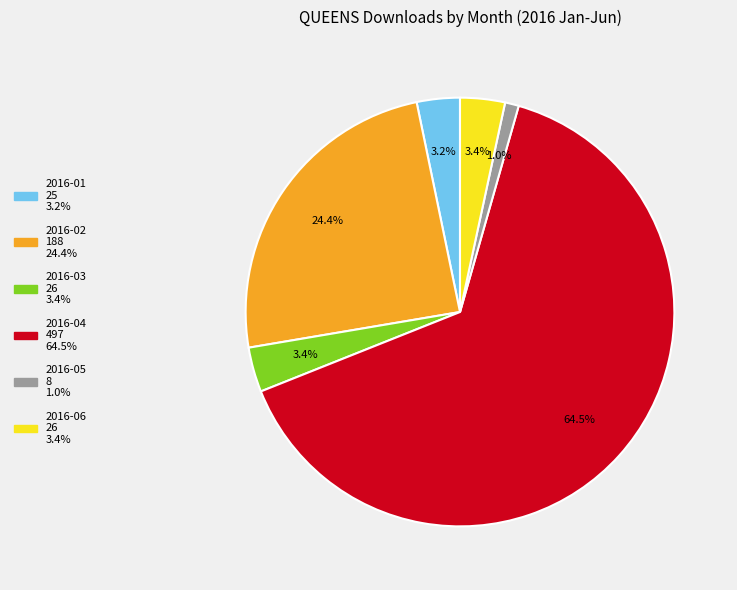

Is there a majority slice in this chart?

Yes